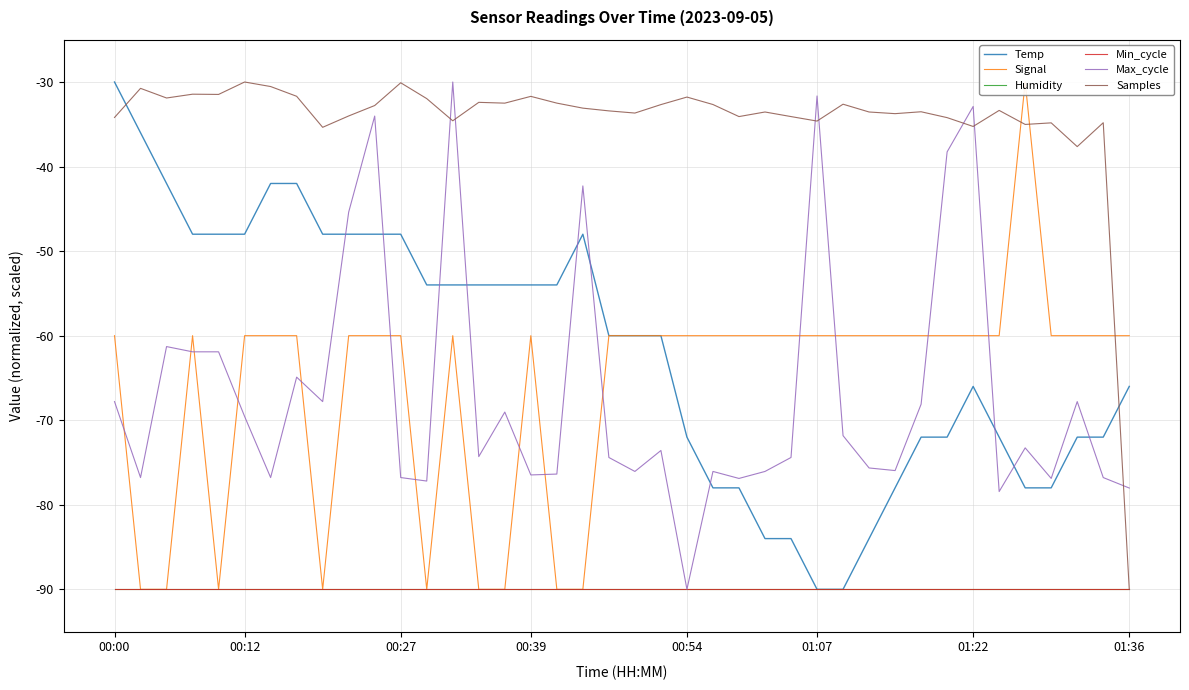

What is the maximum value shown in the chart?

-30.0